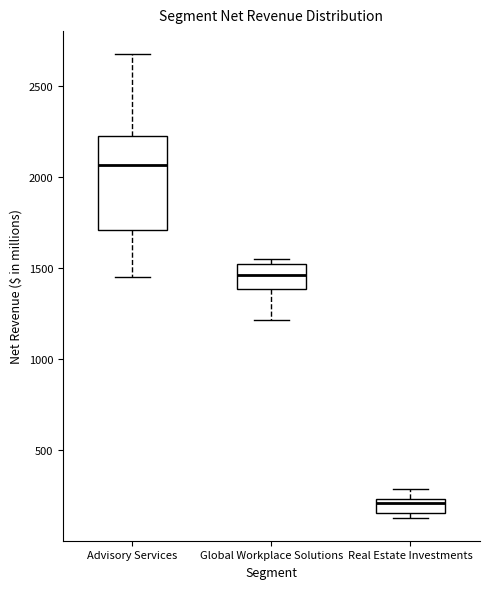

Which box has the highest median line?

Advisory Services